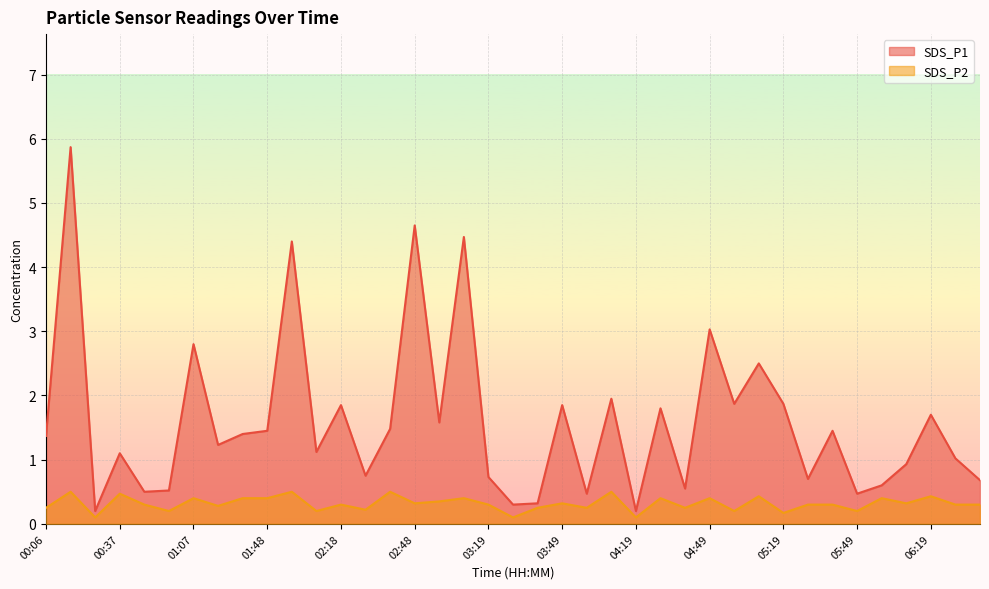

What is the total value across all series at 06:29?

1.3